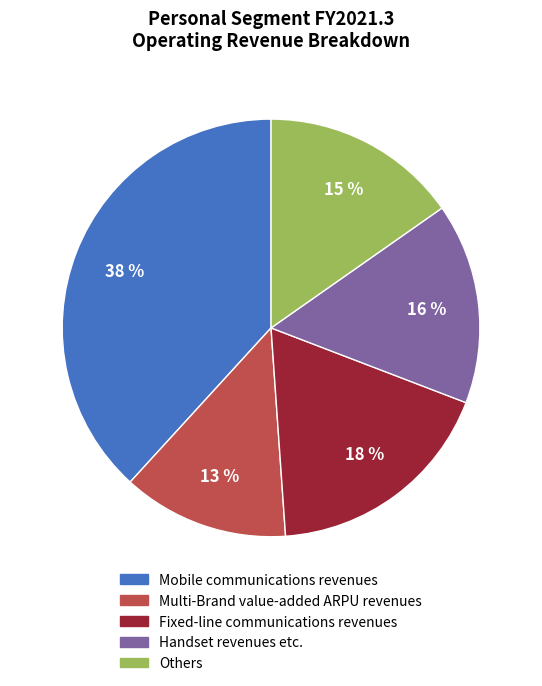

To the nearest percent, what portion does Mobile communications revenues represent?

38%